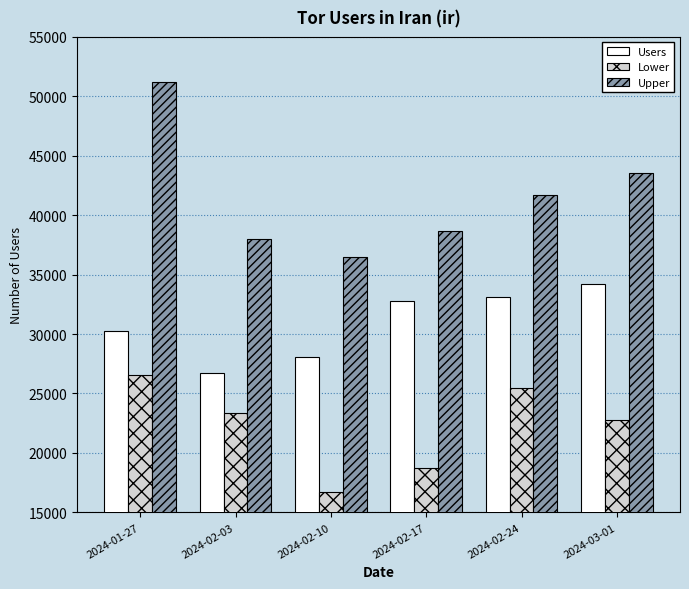

What is the sum of the Users values at 2024-02-17 and 2024-02-03?

59481